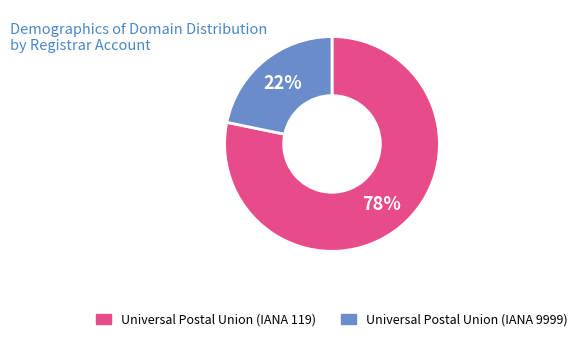

To the nearest percent, what is the average slice percentage?

50%